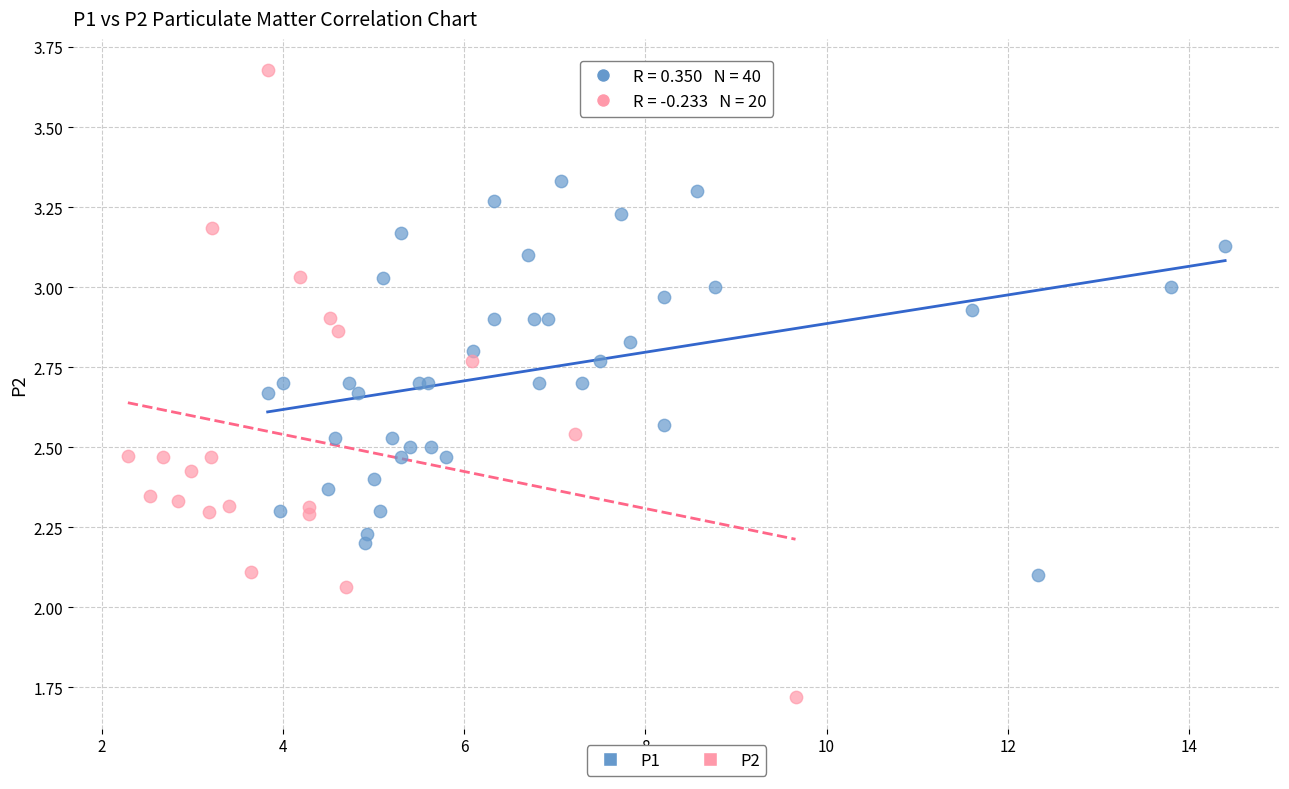

Which series reaches the minimum Y coordinate?

P2